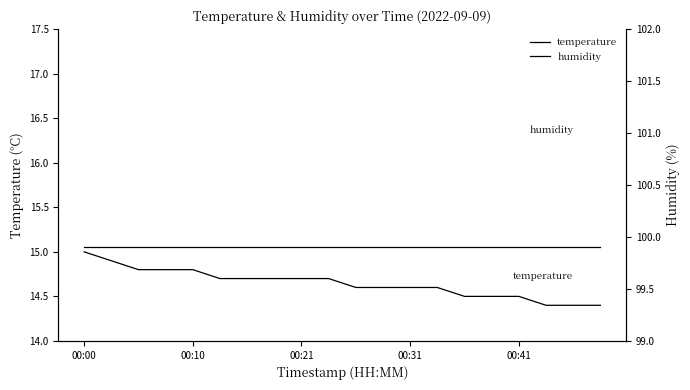

At which category does the chart reach its peak across all series?

00:00